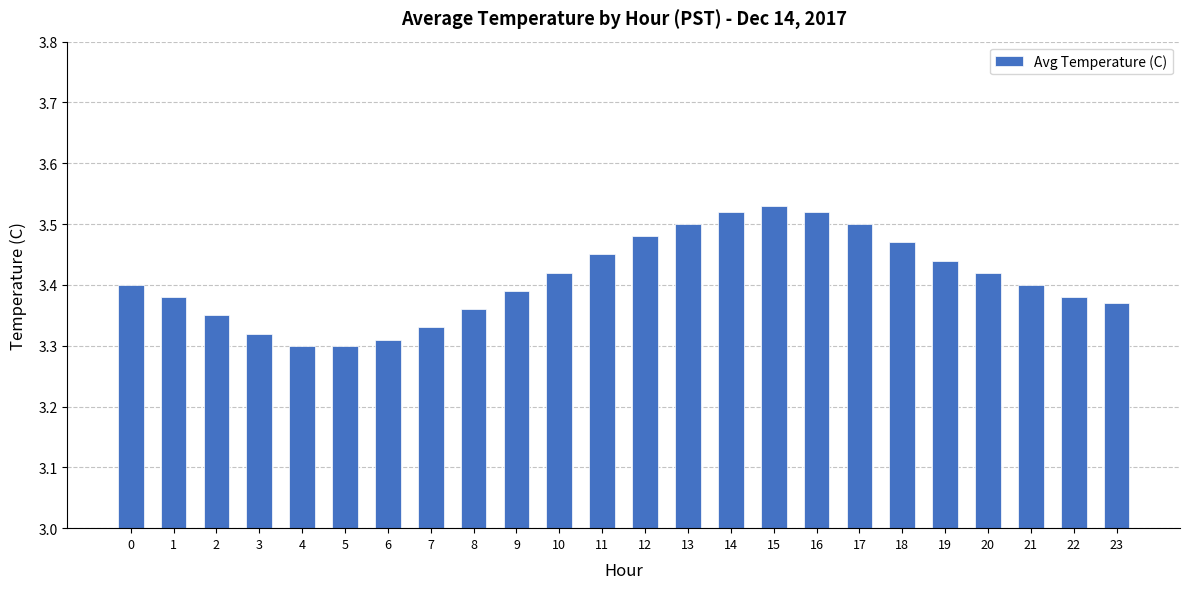

Between 11 and 0, which is larger?

11